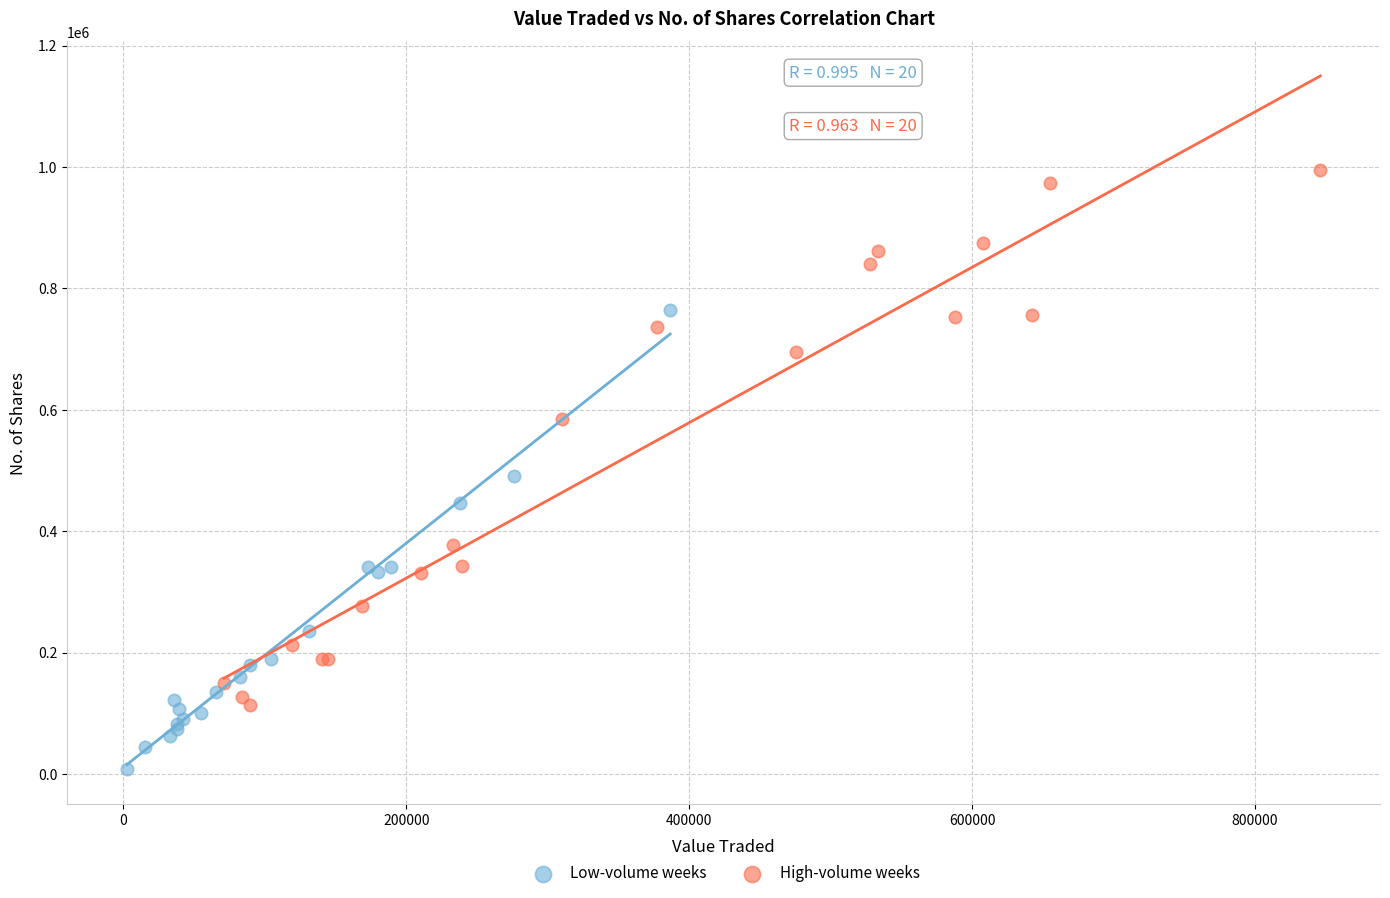

Which series reaches the minimum Y coordinate?

Low-volume weeks